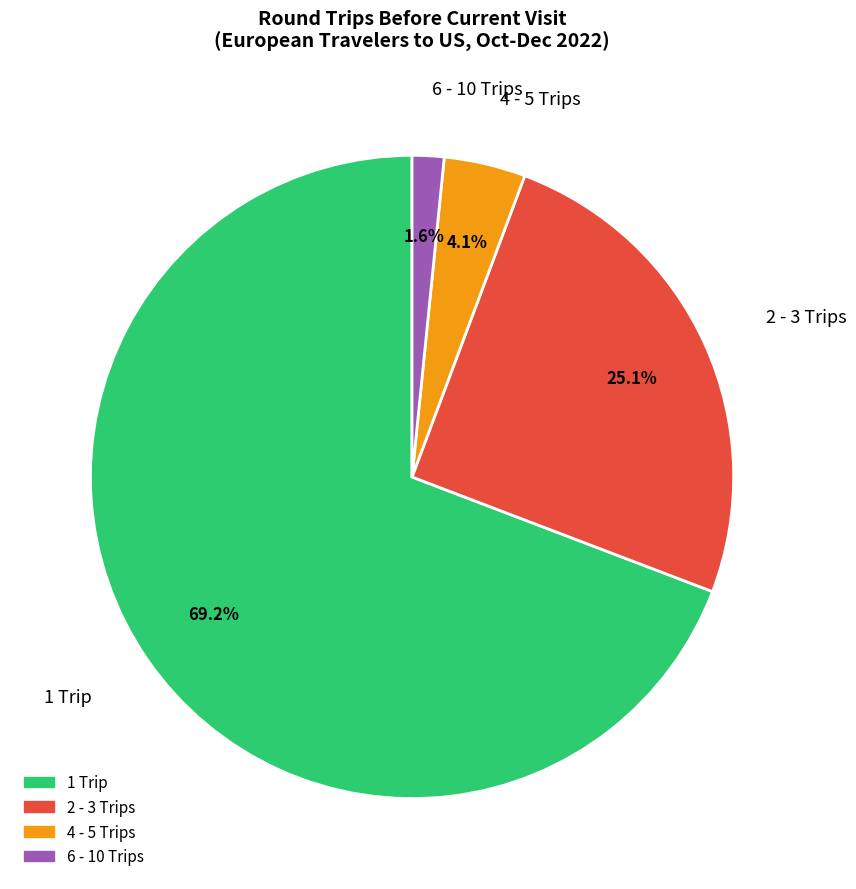

Which slice is the largest?

1 Trip